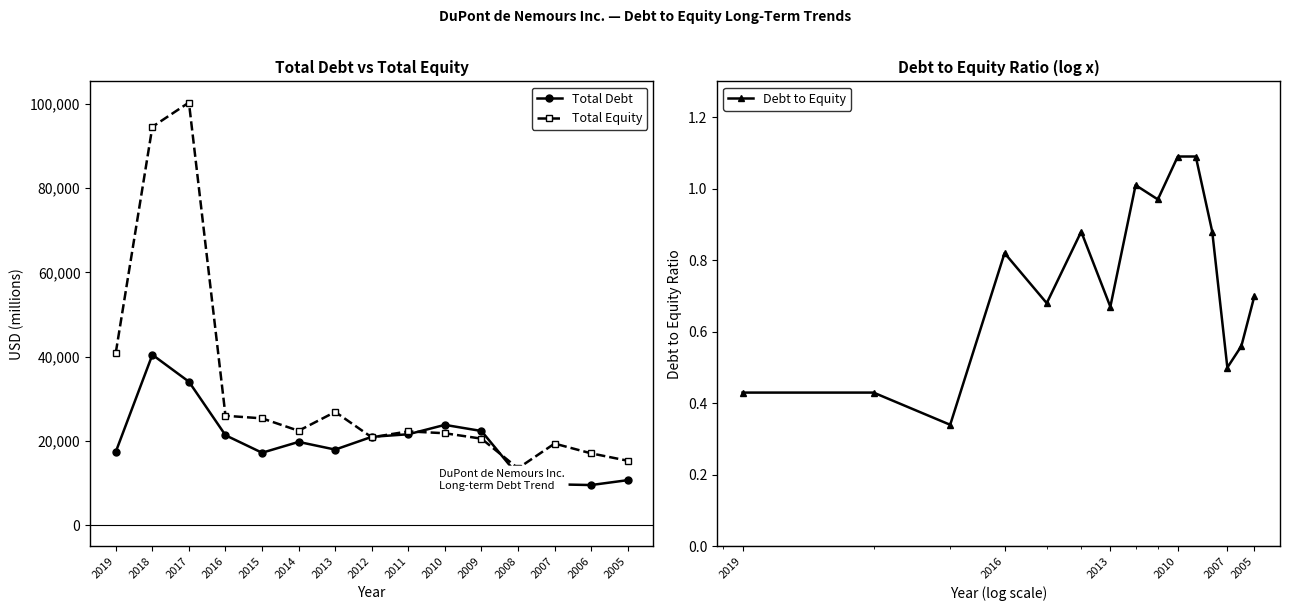

Reading right to left, list all the values displayed in this chart.

Total Debt: 2005=10706.0	2006=9546.0	2007=9715.0	2008=11856.0	2009=22373.0	2010=23827.0	2011=21600.0	2012=20987.0	2013=17960.0	2014=19783.0	2015=17210.0	2016=21363.0	2017=34071.0	2018=40464.0	2019=17447.0
Total Equity: 2005=15324.0	2006=17065.0	2007=19389.0	2008=13511.0	2009=20555.0	2010=21839.0	2011=22281.0	2012=20877.0	2013=26898.0	2014=22423.0	2015=25374.0	2016=25987.0	2017=100330.0	2018=94571.0	2019=40987.0
Debt to Equity: 2005=0.7	2006=0.6	2007=0.5	2008=0.9	2009=1.1	2010=1.1	2011=1.0	2012=1.0	2013=0.7	2014=0.9	2015=0.7	2016=0.8	2017=0.3	2018=0.4	2019=0.4